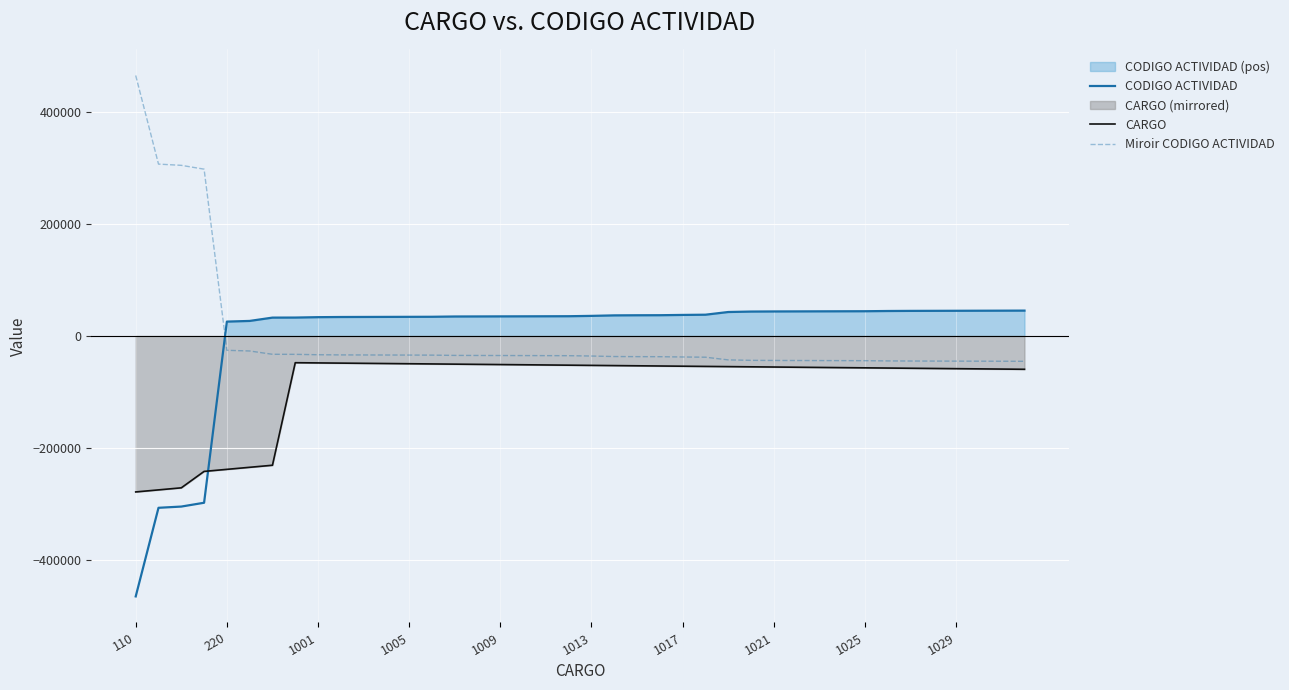

How many lines are shown in the chart?

3